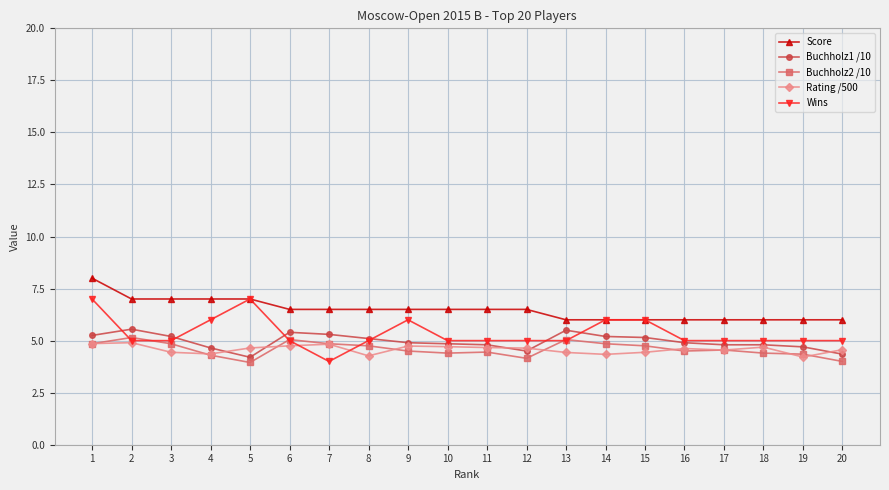

True or false: Rating /500 has more than 2 interior local peaks.

True